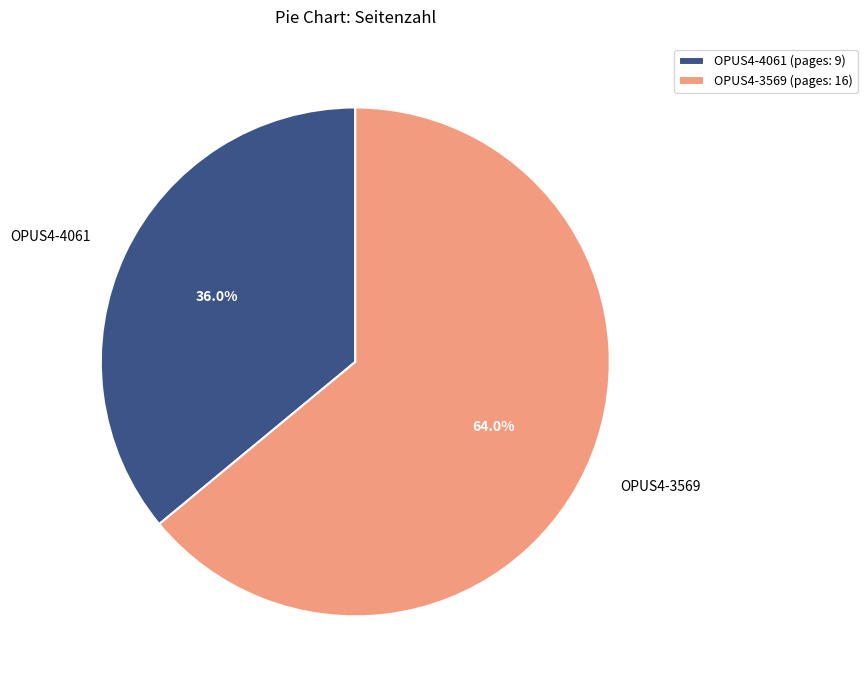

To the nearest percent, what is the difference between the largest and smallest slice percentages?

28%